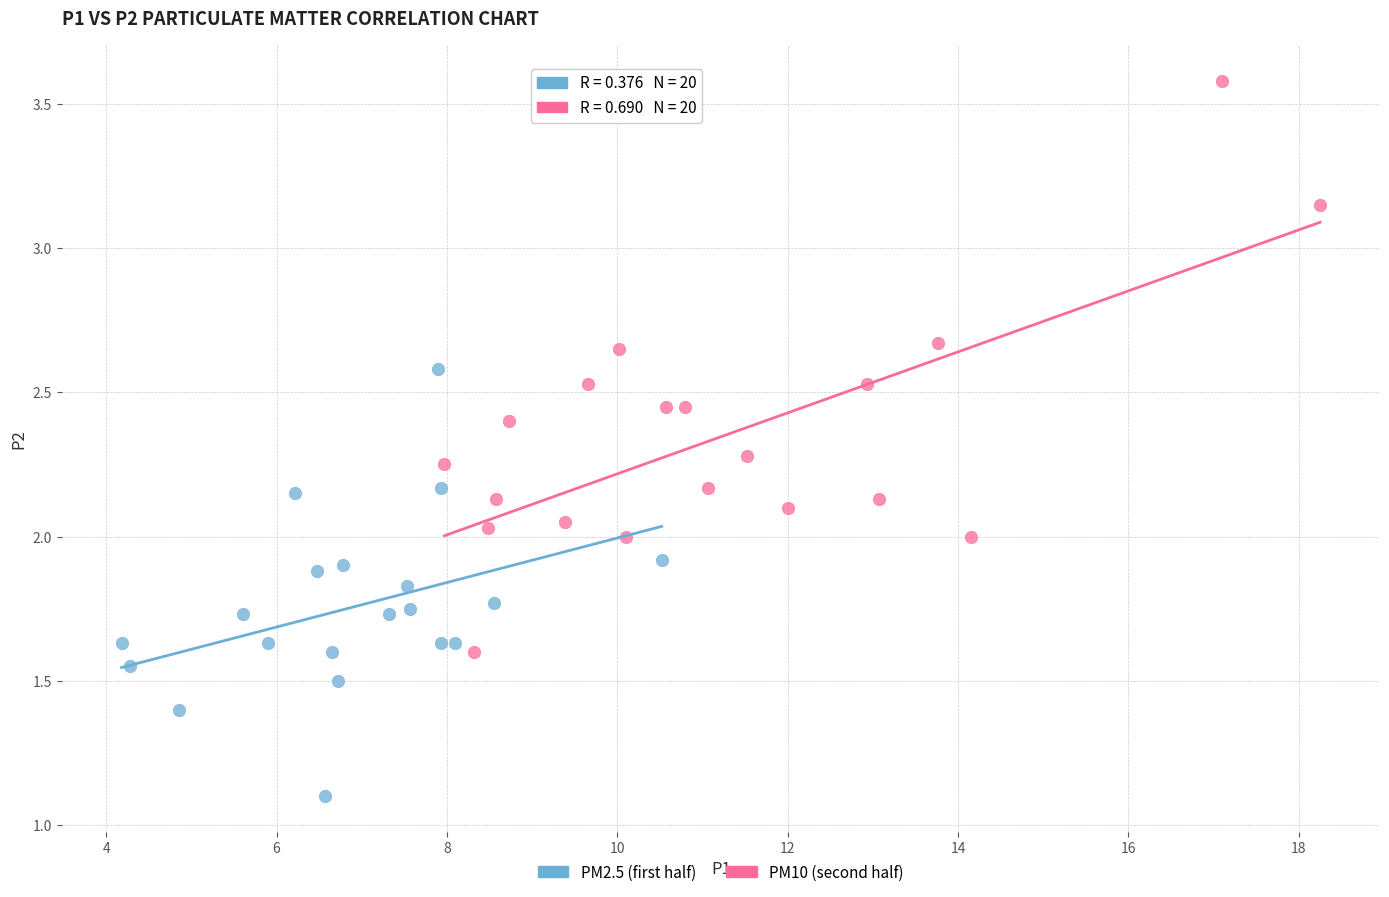

Which series has the widest spread of Y values?

PM10 (second half)